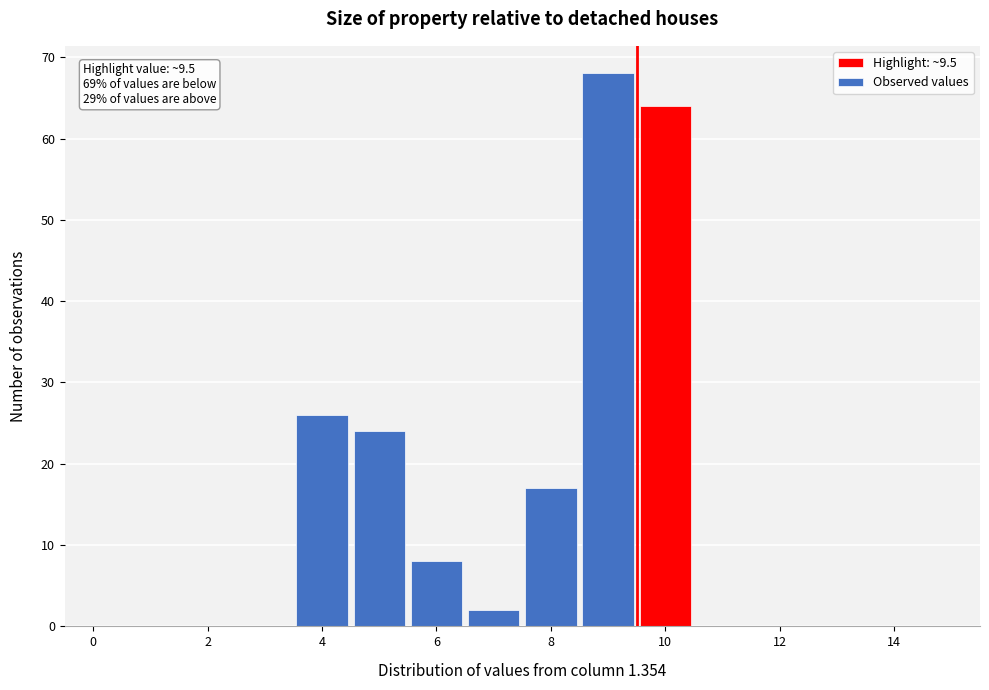

Over which range of the x-axis is the bar tallest?

8.5 to 9.5